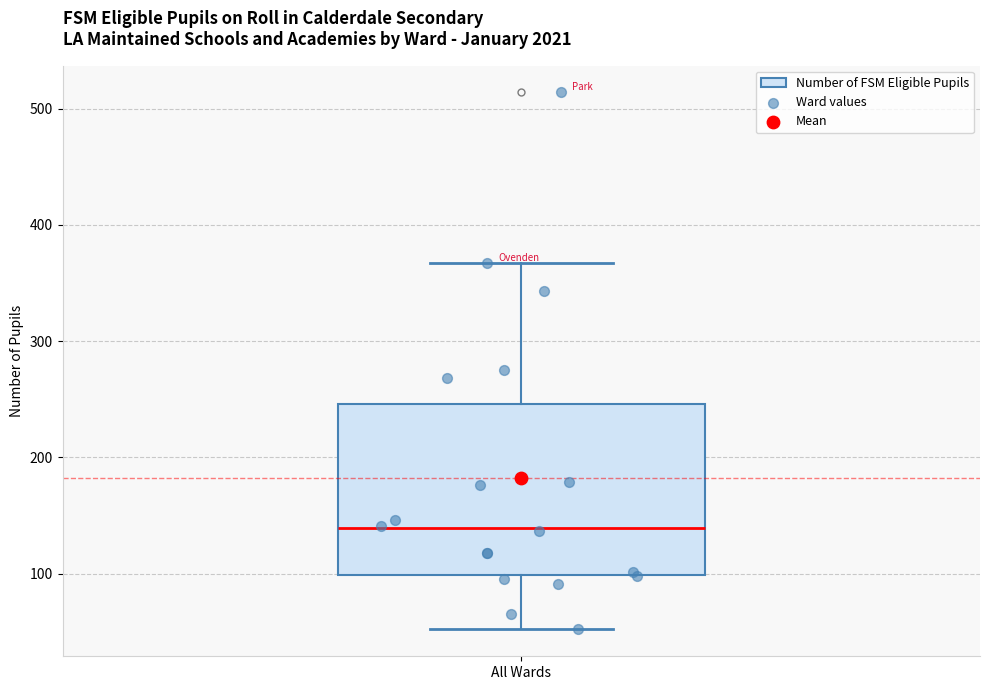

Transcribe this box plot: give where the median line is, the range the box spans, and where the two whiskers end, as read against the y-axis. The values are not printed on the chart, so give them approximately, as read against the axis.

median 140, box 100 to 250, whiskers 50 to 370